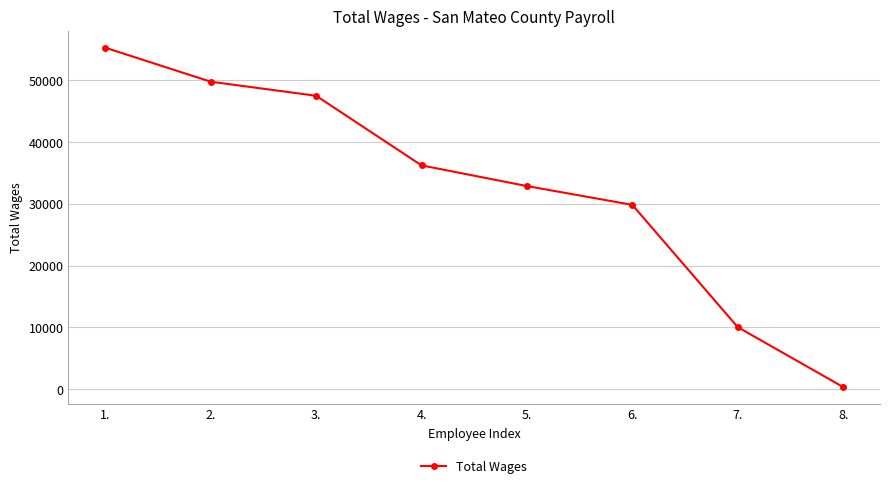

The chart shows a value of 67394 at 3.. True or false?

False